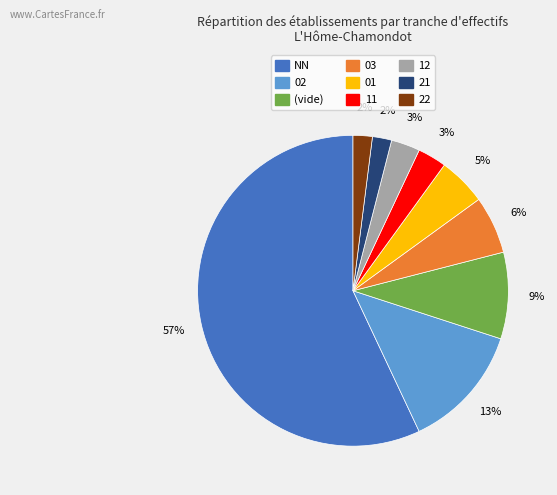

To the nearest percent, what is the difference between the largest and smallest slice percentages?

55%